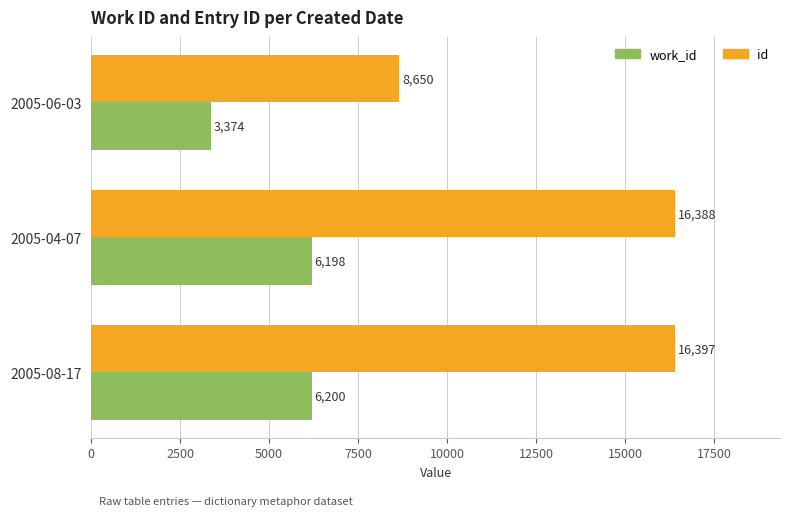

Where is id nearest to the value 12523?

2005-04-07